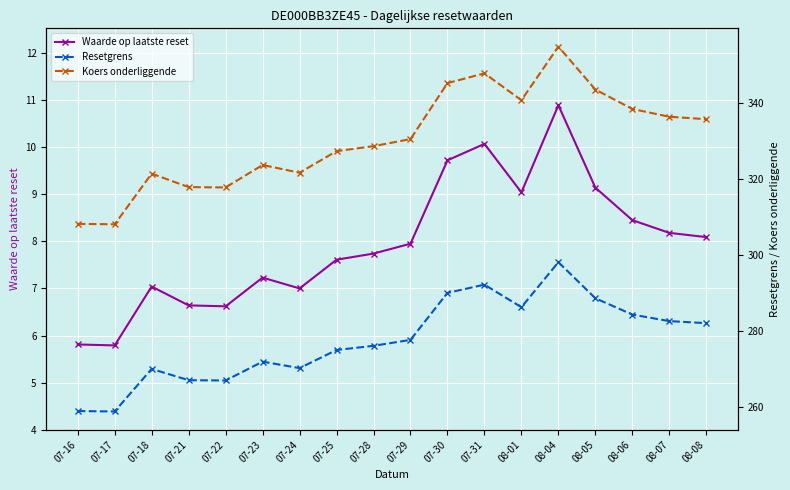

What is the sum of all Waarde op laatste reset values?

143.0